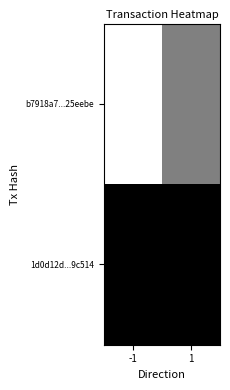

Between -1 and 1, which series saw the biggest shift?

b7918a7...25eebe